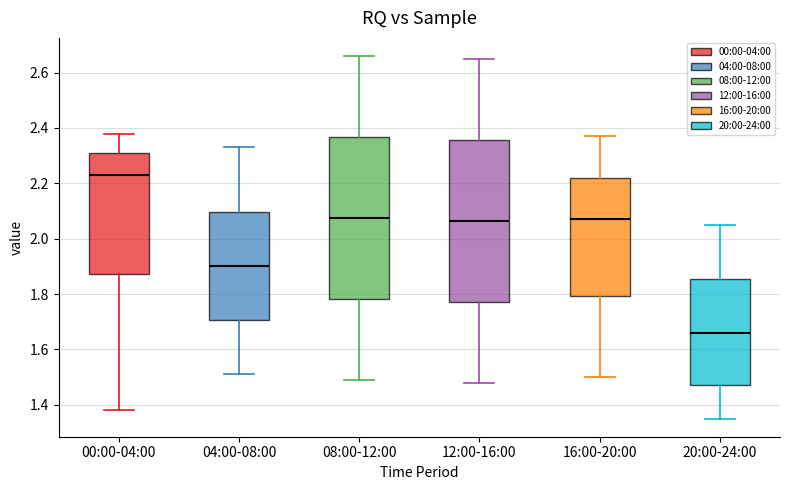

Reading left to right, read every box against the y-axis: the position of its median line, the range the box covers, and the ends of its whiskers. The values are not printed on the chart, so give them approximately, as read against the axis.

00:00-04:00: median 2.24, box 1.88 to 2.32, whiskers 1.38 to 2.38
04:00-08:00: median 1.90, box 1.70 to 2.10, whiskers 1.52 to 2.34
08:00-12:00: median 2.08, box 1.78 to 2.36, whiskers 1.50 to 2.66
12:00-16:00: median 2.06, box 1.78 to 2.36, whiskers 1.48 to 2.66
16:00-20:00: median 2.08, box 1.80 to 2.22, whiskers 1.50 to 2.38
20:00-24:00: median 1.66, box 1.48 to 1.86, whiskers 1.36 to 2.06